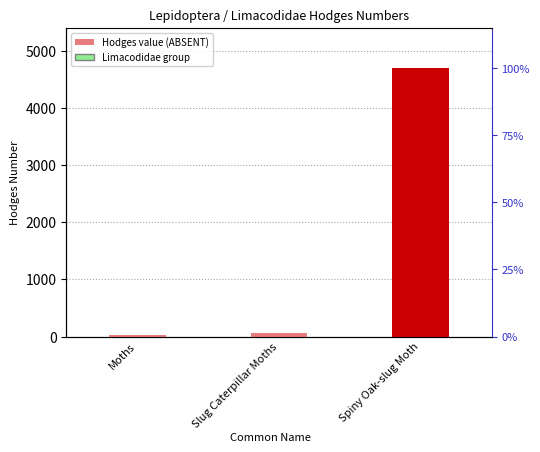

What is the label of the 3rd bar from the right?

Moths